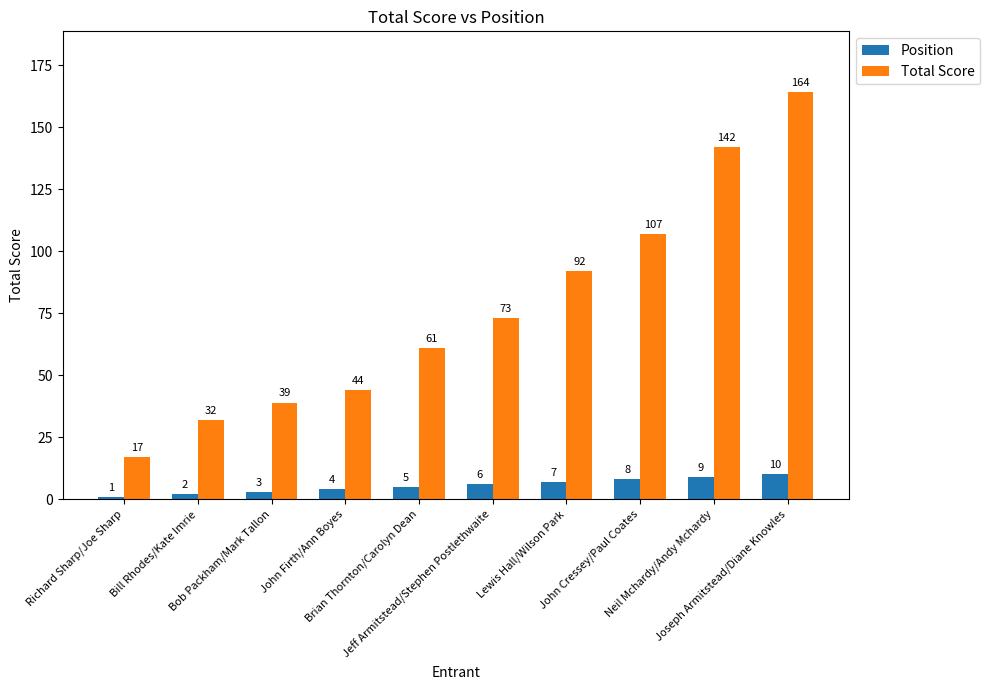

What position from the right is Jeff Armitstead/Stephen Postlethwaite?

5